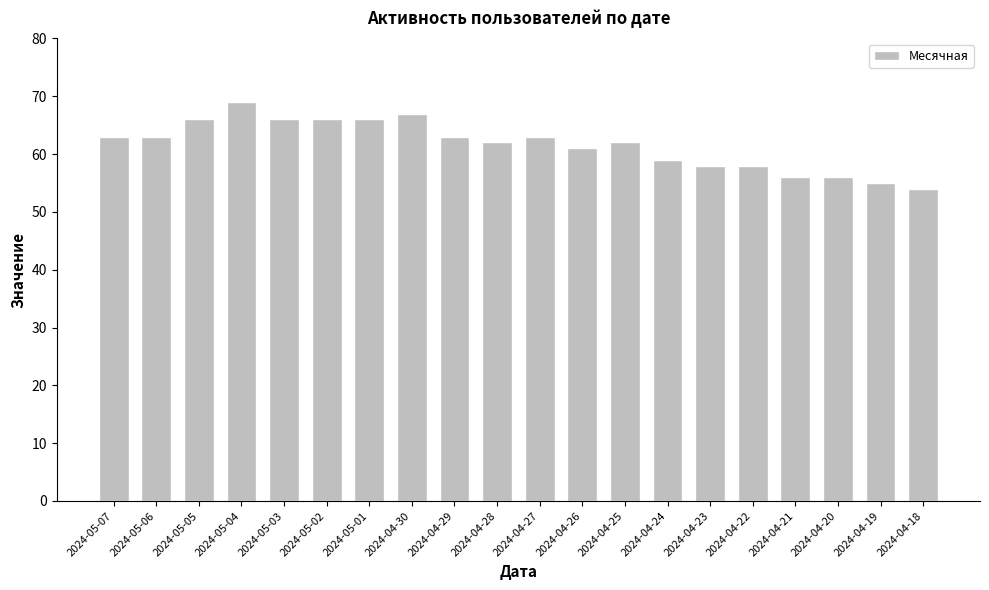

Count the number of data series in this chart.

1